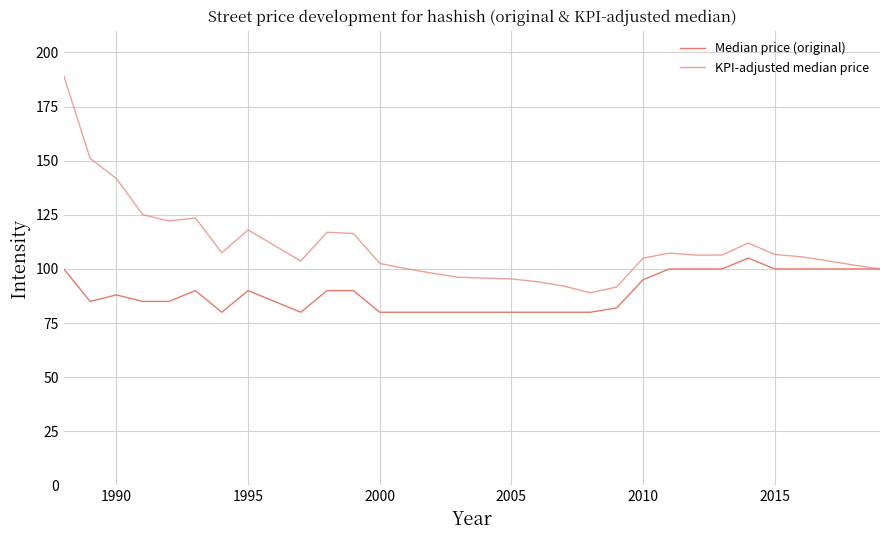

True or false: KPI-adjusted median price and Median price (original) cross at least once.

False